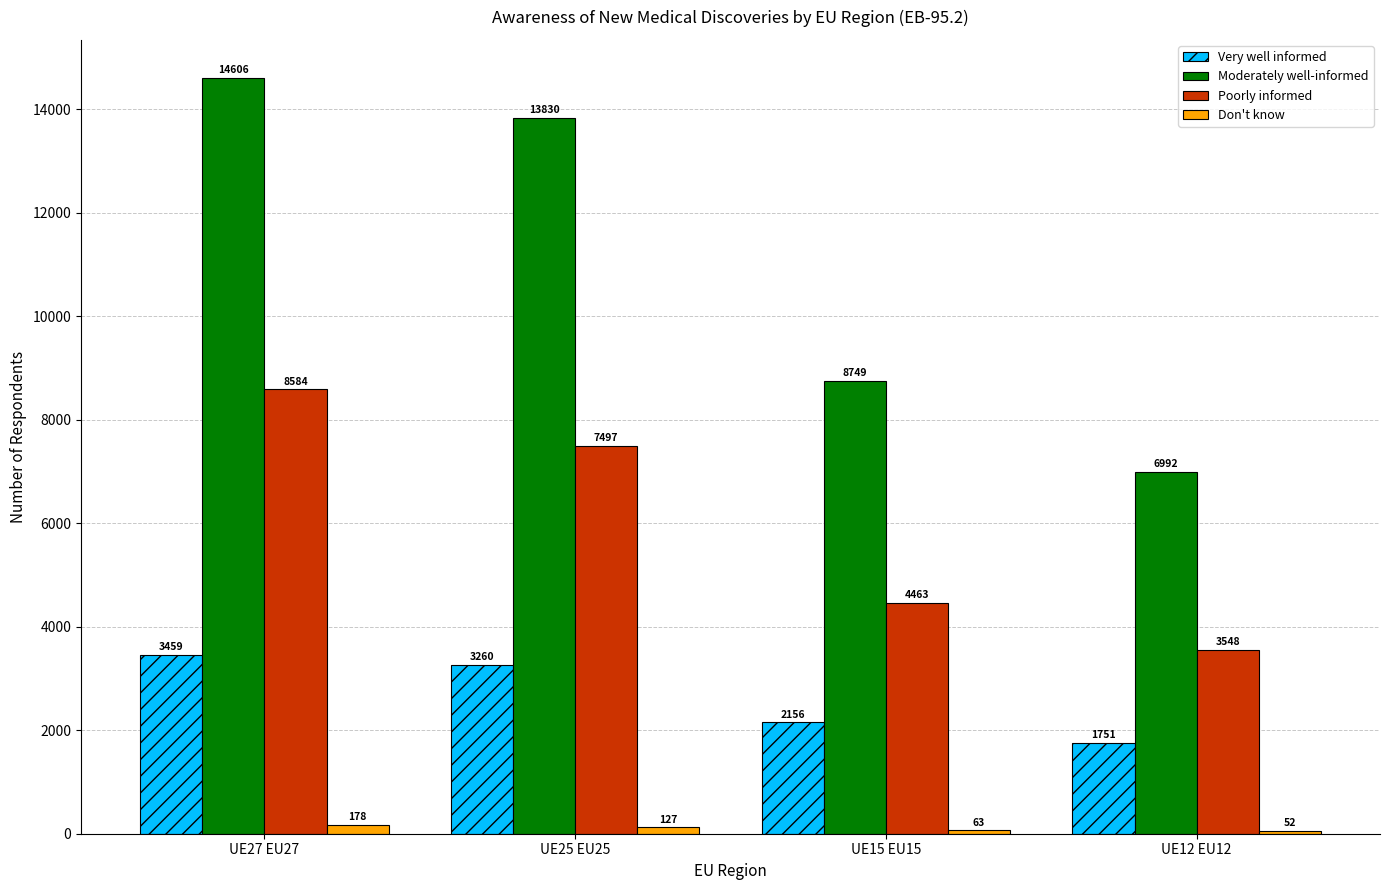

What is the difference between the highest and lowest values at UE15 EU15?

8686